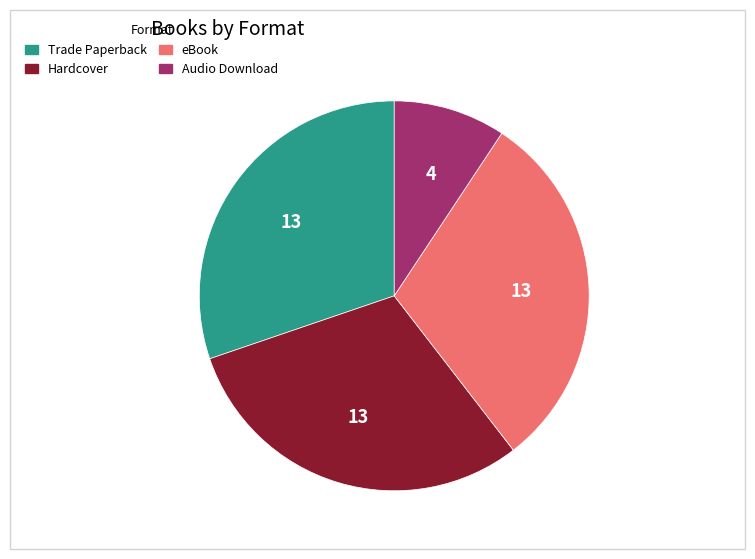

Approximately how many times larger is the value at Audio Download compared to Trade Paperback?

0.3